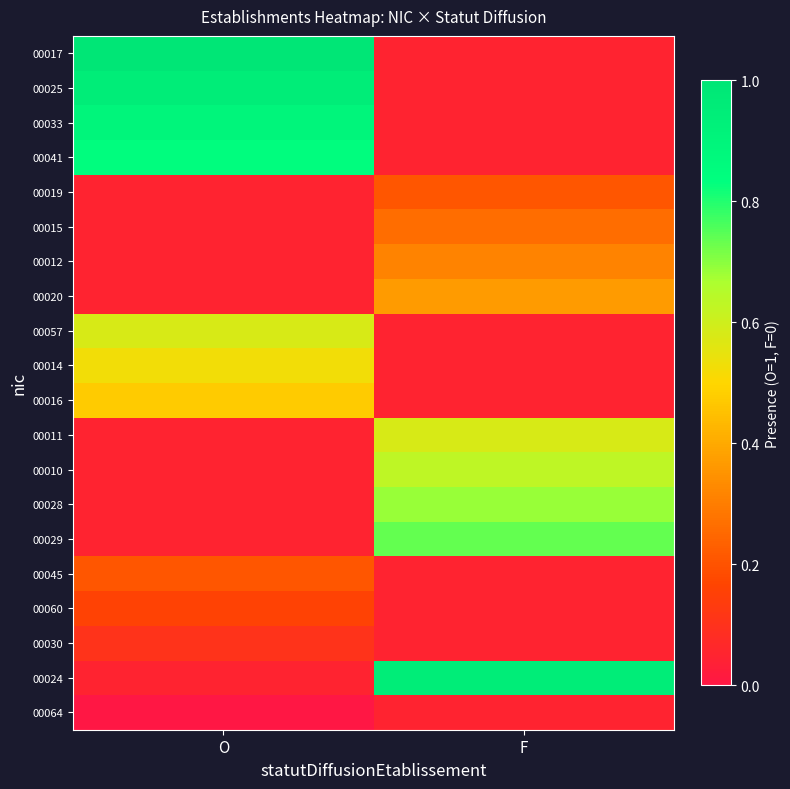

Reading left to right, extract all data points from this chart.

00017: O=1.0	F=0.1
00025: O=0.9	F=0.1
00033: O=0.9	F=0.1
00041: O=0.8	F=0.1
00019: O=0.1	F=0.2
00015: O=0.1	F=0.3
00012: O=0.1	F=0.3
00020: O=0.1	F=0.4
00057: O=0.6	F=0.1
00014: O=0.5	F=0.1
00016: O=0.5	F=0.1
00011: O=0.1	F=0.6
00010: O=0.1	F=0.6
00028: O=0.1	F=0.7
00029: O=0.1	F=0.7
00045: O=0.2	F=0.1
00060: O=0.2	F=0.1
00030: O=0.1	F=0.1
00024: O=0.1	F=0.9
00064: O=0.0	F=0.1